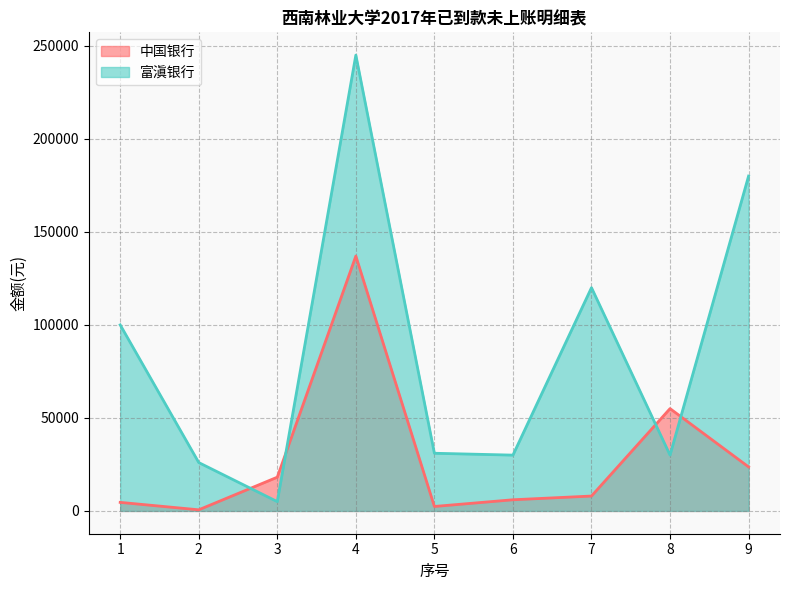

List the labels in order of 中国银行 value, largest first.

4, 8, 9, 3, 7, 6, 1, 5, 2